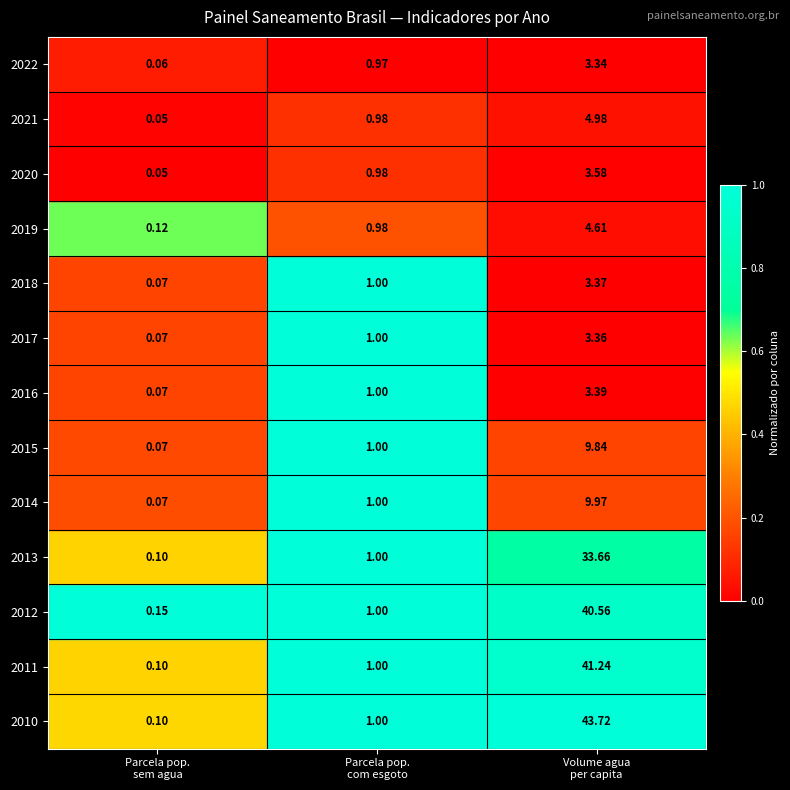

At how many categories does at least one series exceed 0?

13